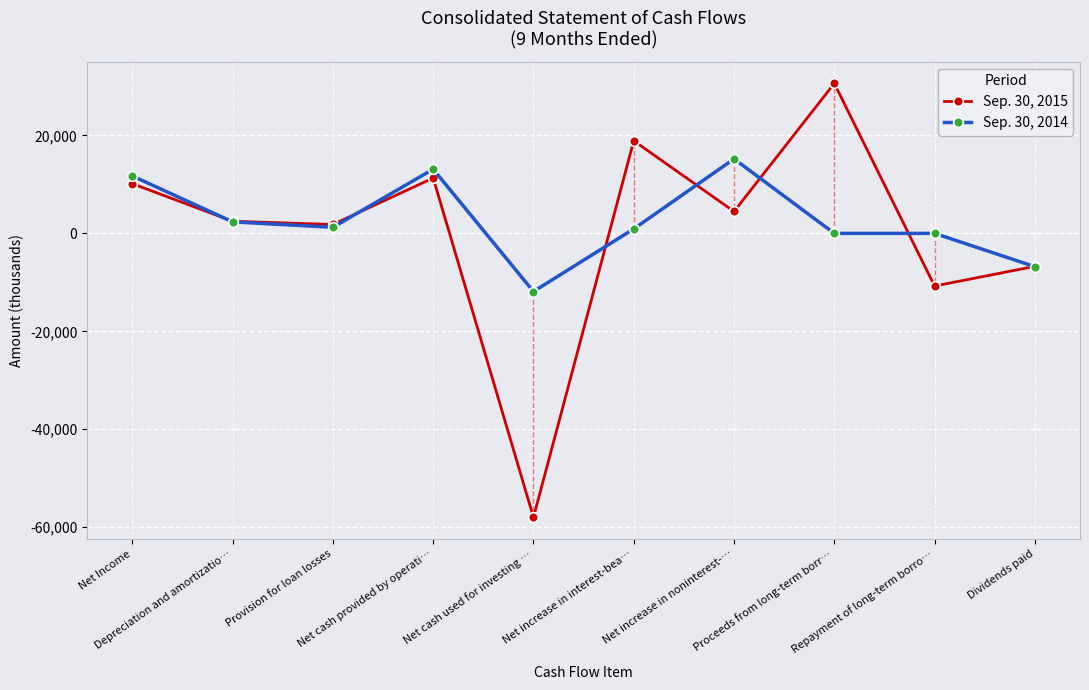

True or false: Sep. 30, 2015 has a value of 4470 at Net increase in noninterest-….

True